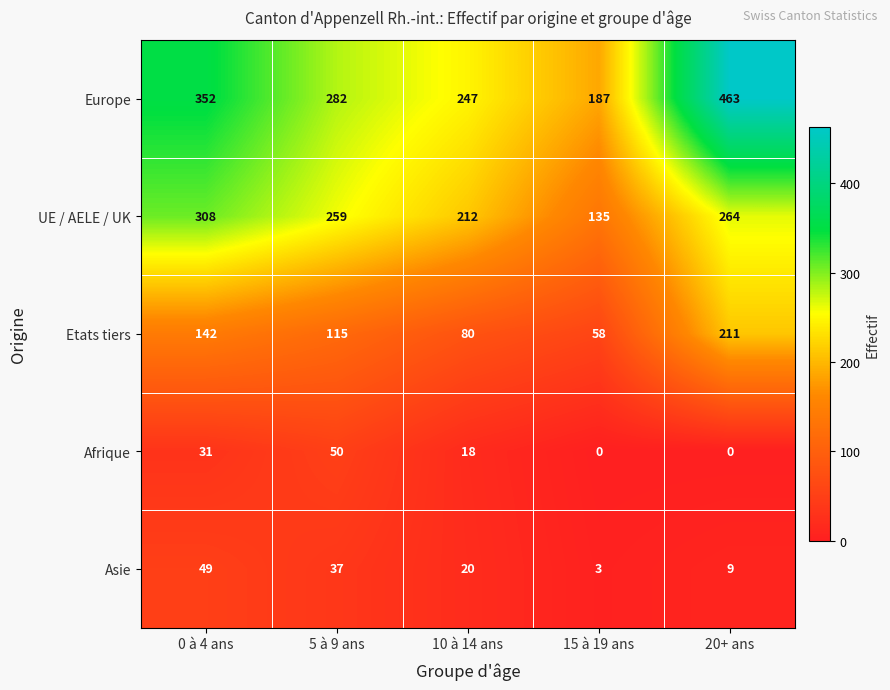

Count the Asie values in the range 9 to 37.

3